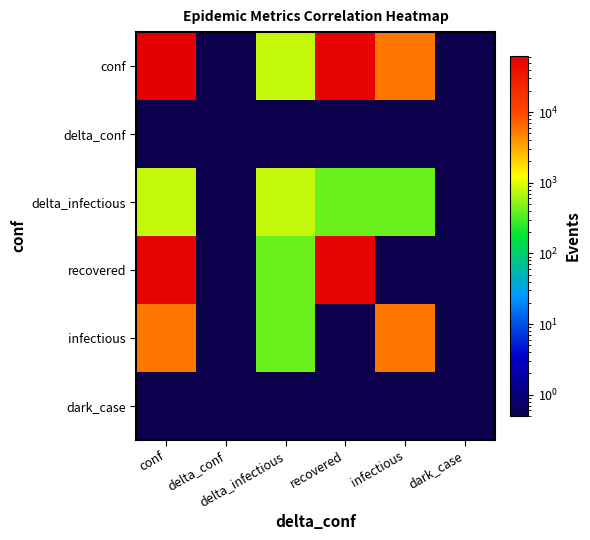

At how many categories does at least one series exceed 40097?

2